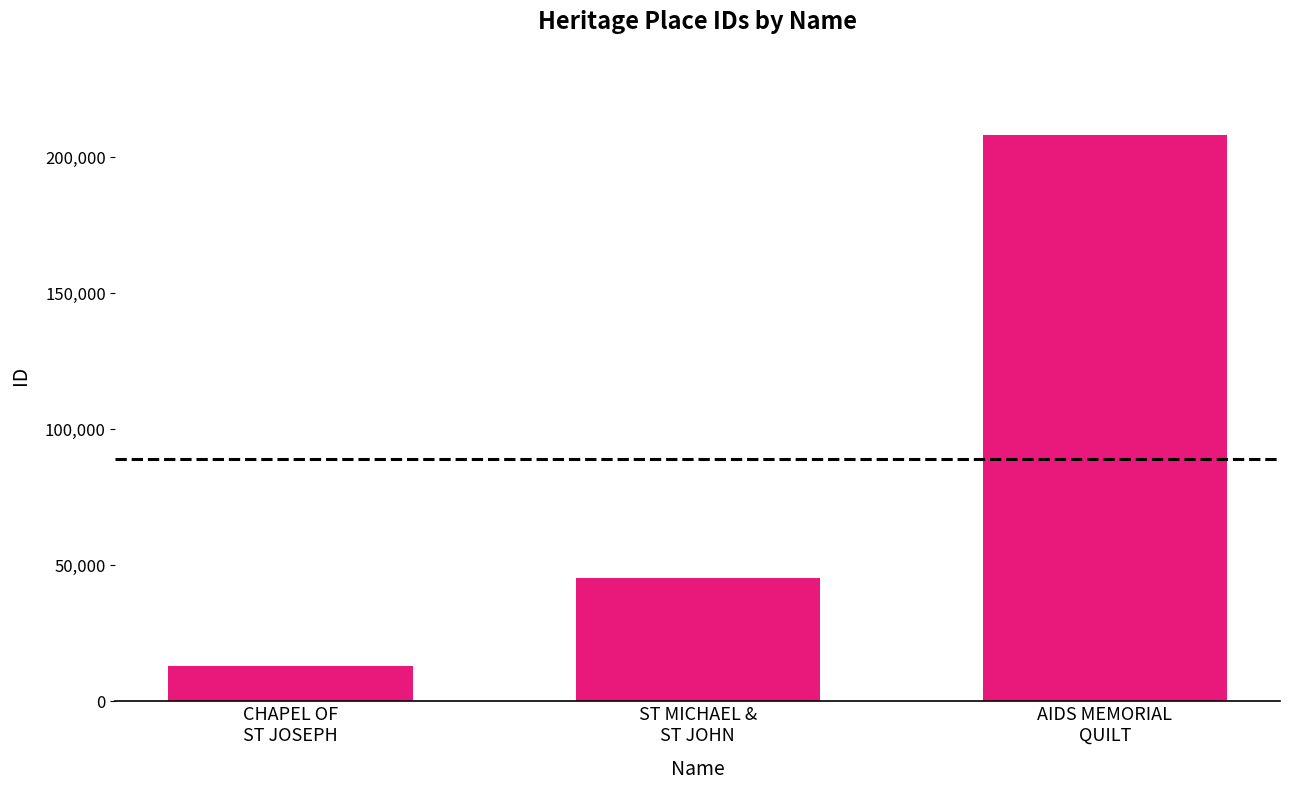

How many data points are less than 45385?

1